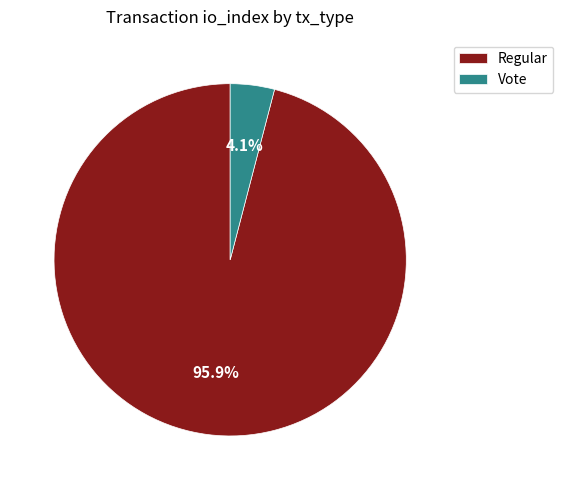

How many segments does this pie chart have?

2